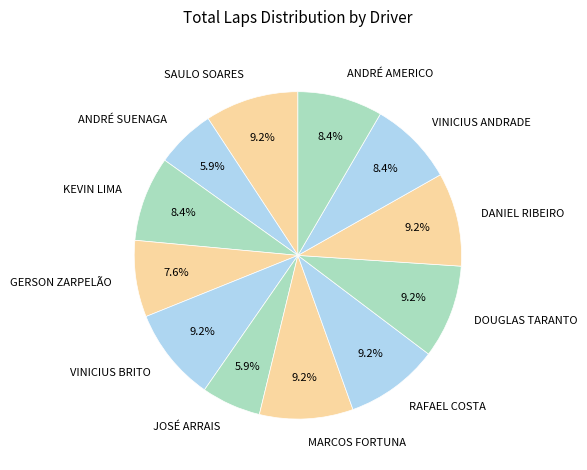

To the nearest percent, what is the combined percentage of VINICIUS ANDRADE and GERSON ZARPELÃO?

16%